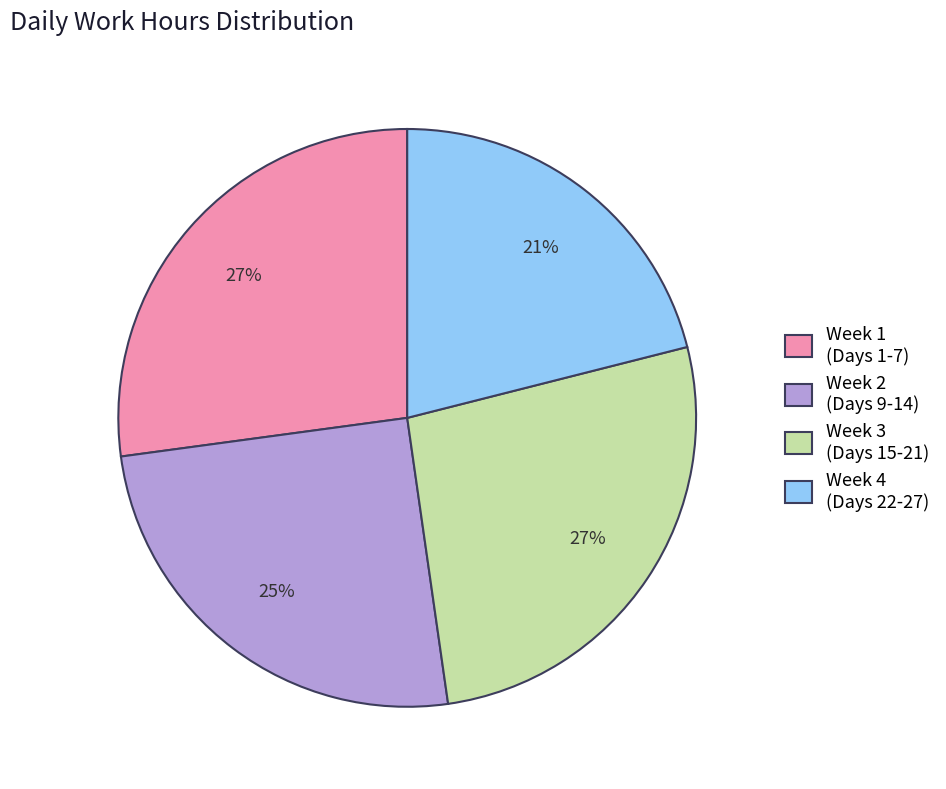

To the nearest percent, what percentage of the pie is Week 1 (Days 1-7)?

27%